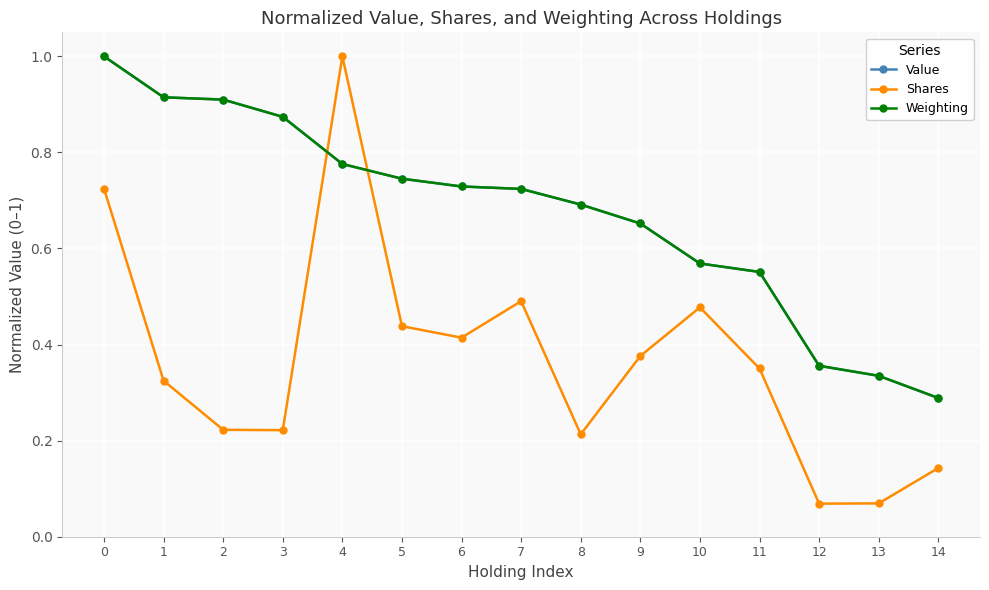

Which series ends up on top after the final intersection of Weighting and Value?

Weighting